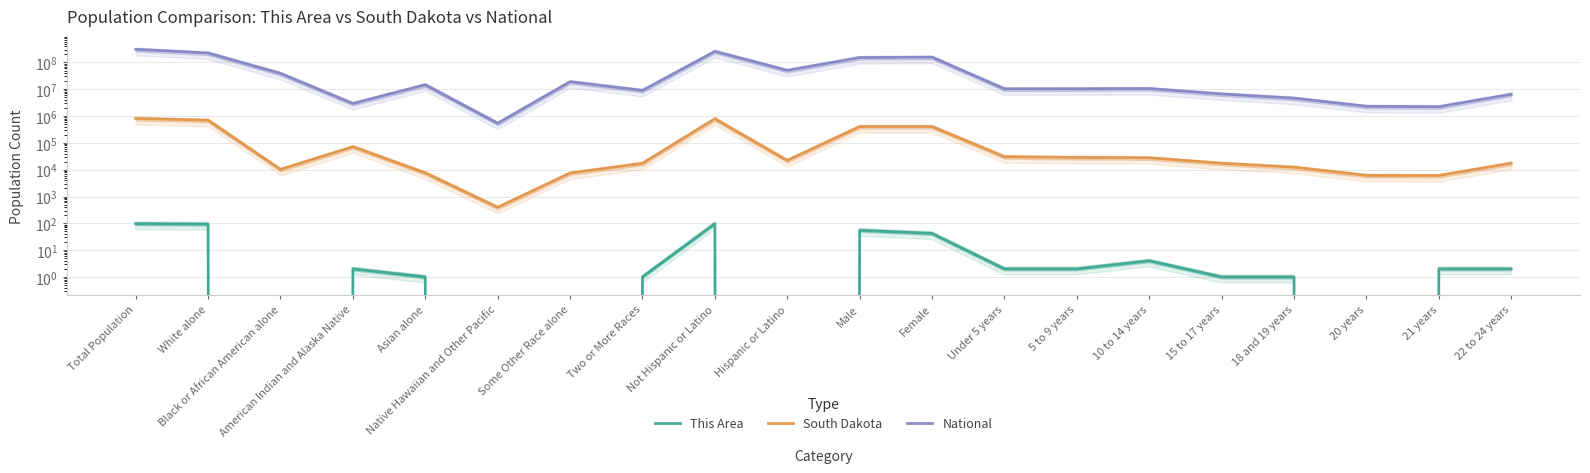

What is the label of the 2nd point from the left?

White alone